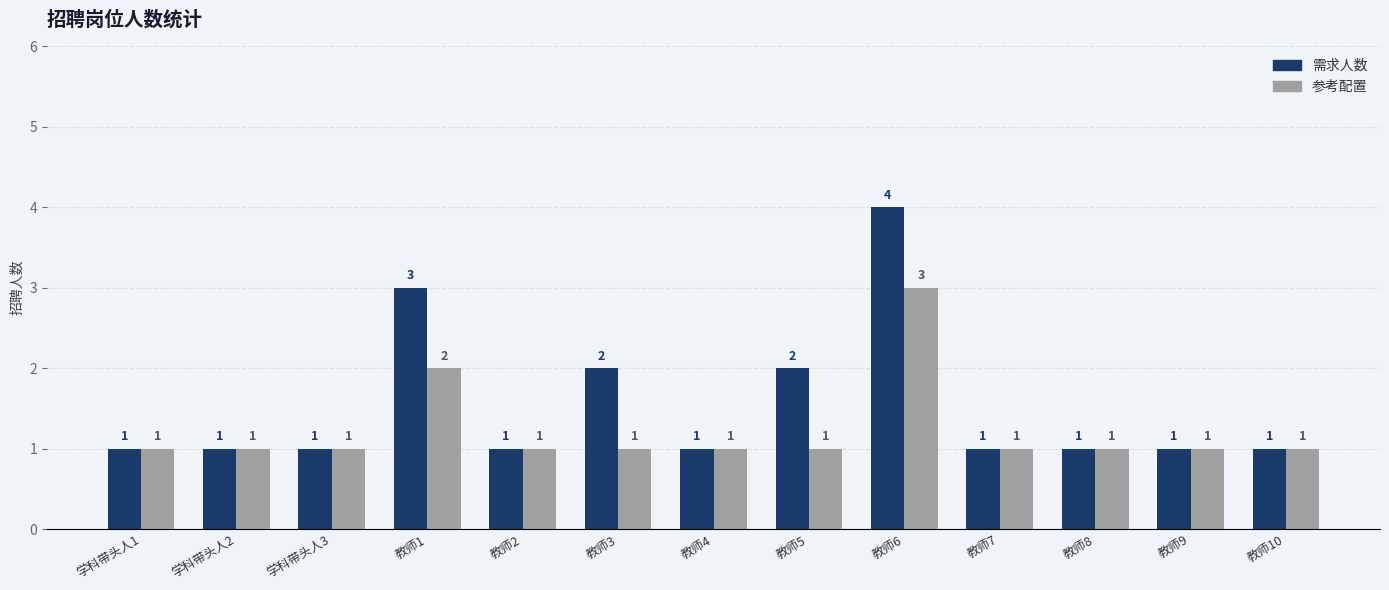

Where is 参考配置 nearest to the value 2?

教师1